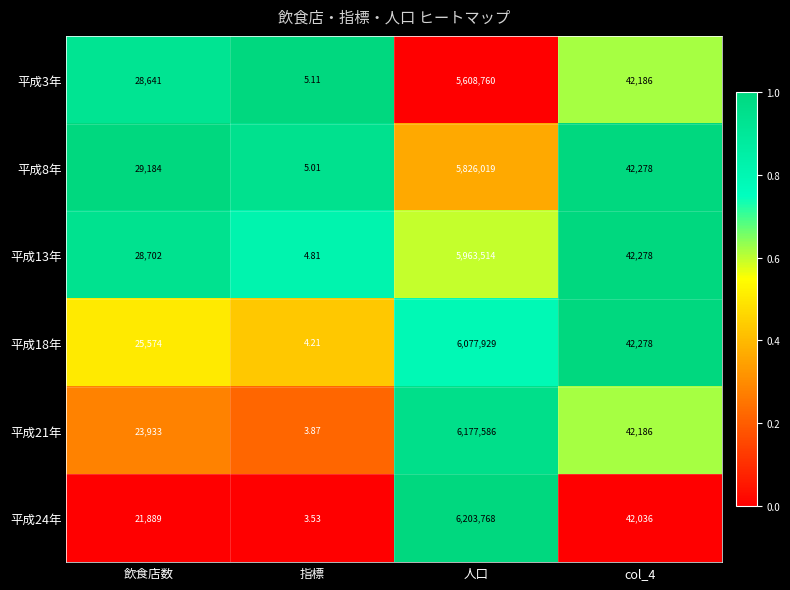

Where does the 平成8年 series first go above 42278?

人口